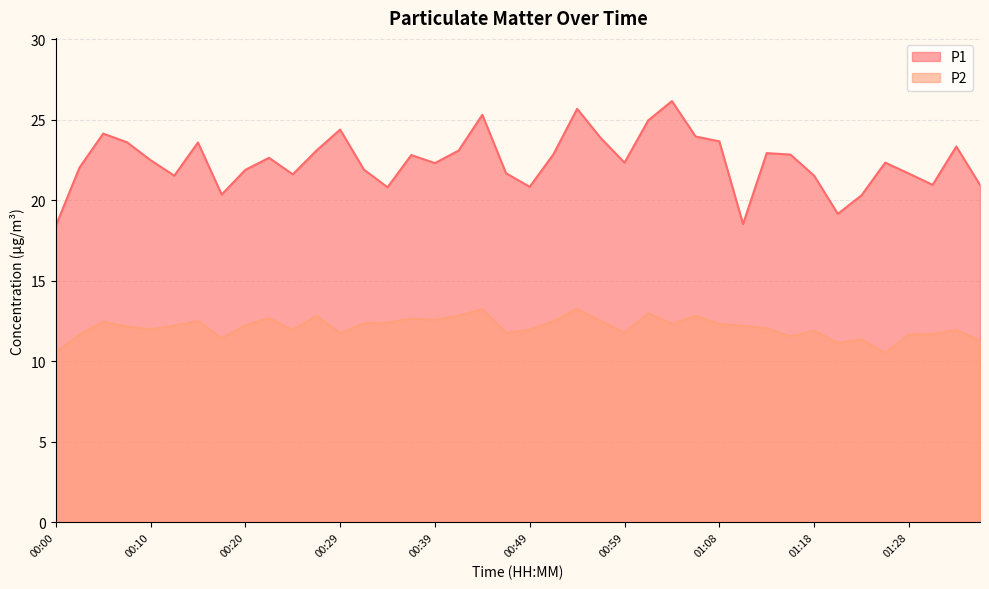

Between 01:16 and 01:36, which is larger?

01:16